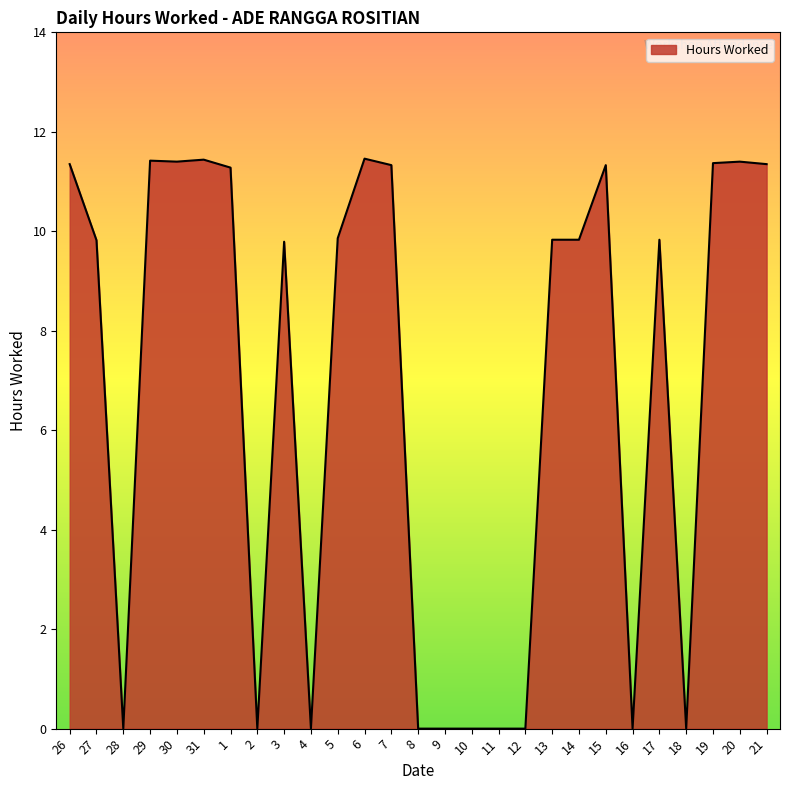

What position from the left is 30?

5